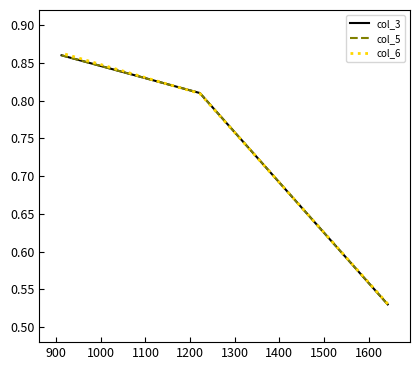

Rank the series by their maximum value, from lowest to highest.

col_3, col_5, col_6